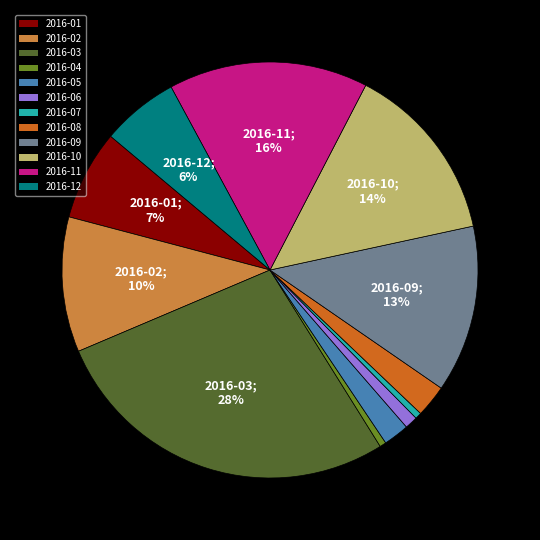

Is 2016-07 the majority of the pie?

No